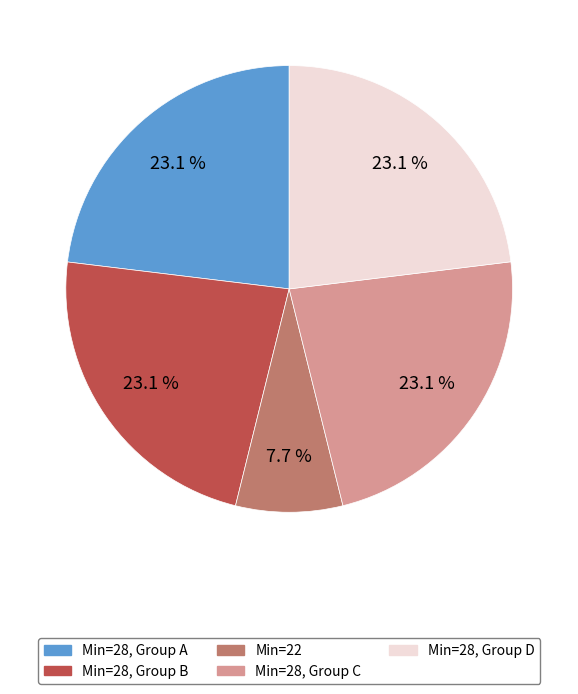

Between Min=22 and Min=28, Group C, which is larger?

Min=28, Group C